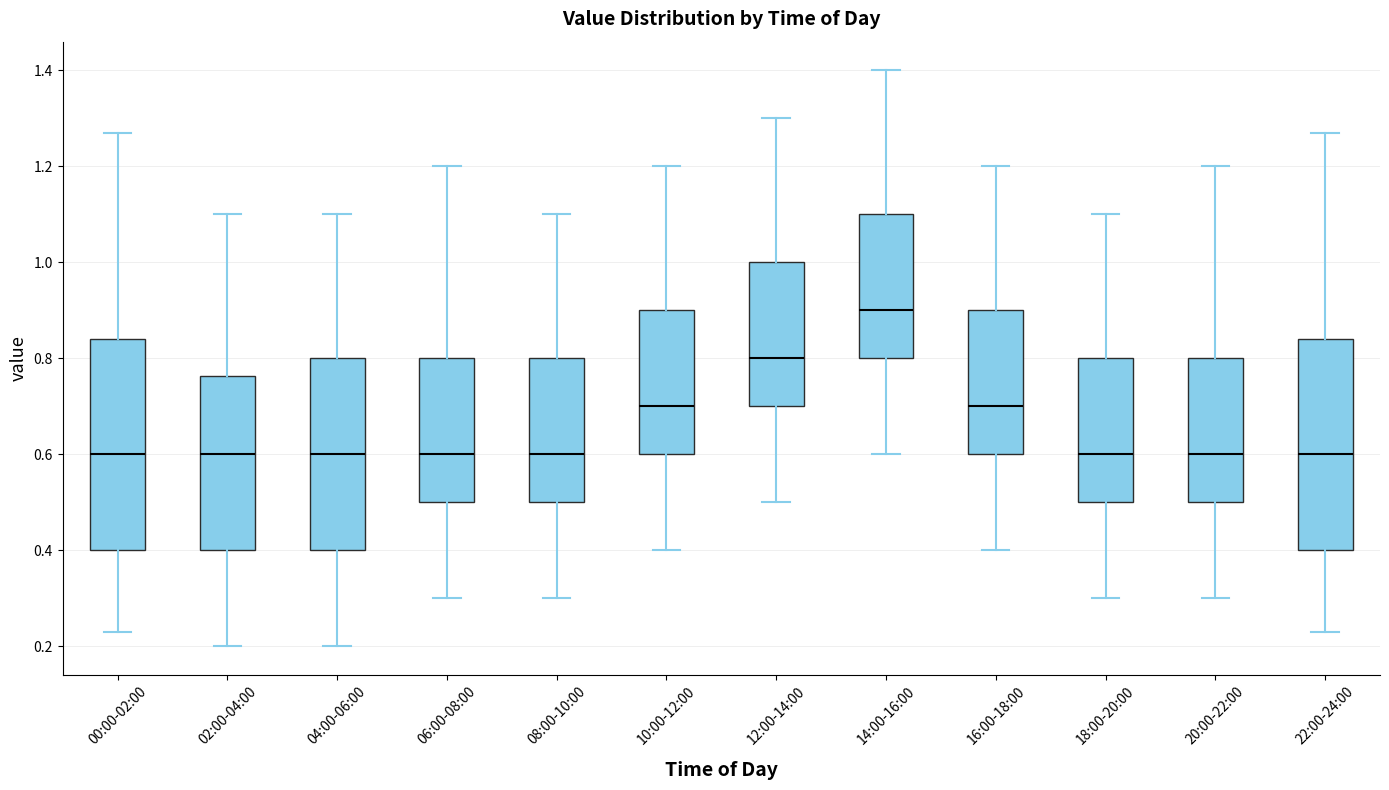

Reading left to right, transcribe this box plot: for each box, give where its median line is, the range the box spans, and where its two whiskers end, as read against the y-axis. The values are not printed on the chart, so give them approximately, as read against the axis.

00:00-02:00: median 0.60, box 0.40 to 0.84, whiskers 0.24 to 1.28
02:00-04:00: median 0.60, box 0.40 to 0.76, whiskers 0.20 to 1.10
04:00-06:00: median 0.60, box 0.40 to 0.80, whiskers 0.20 to 1.10
06:00-08:00: median 0.60, box 0.50 to 0.80, whiskers 0.30 to 1.20
08:00-10:00: median 0.60, box 0.50 to 0.80, whiskers 0.30 to 1.10
10:00-12:00: median 0.70, box 0.60 to 0.90, whiskers 0.40 to 1.20
12:00-14:00: median 0.80, box 0.70 to 1.00, whiskers 0.50 to 1.30
14:00-16:00: median 0.90, box 0.80 to 1.10, whiskers 0.60 to 1.40
16:00-18:00: median 0.70, box 0.60 to 0.90, whiskers 0.40 to 1.20
18:00-20:00: median 0.60, box 0.50 to 0.80, whiskers 0.30 to 1.10
20:00-22:00: median 0.60, box 0.50 to 0.80, whiskers 0.30 to 1.20
22:00-24:00: median 0.60, box 0.40 to 0.84, whiskers 0.24 to 1.28